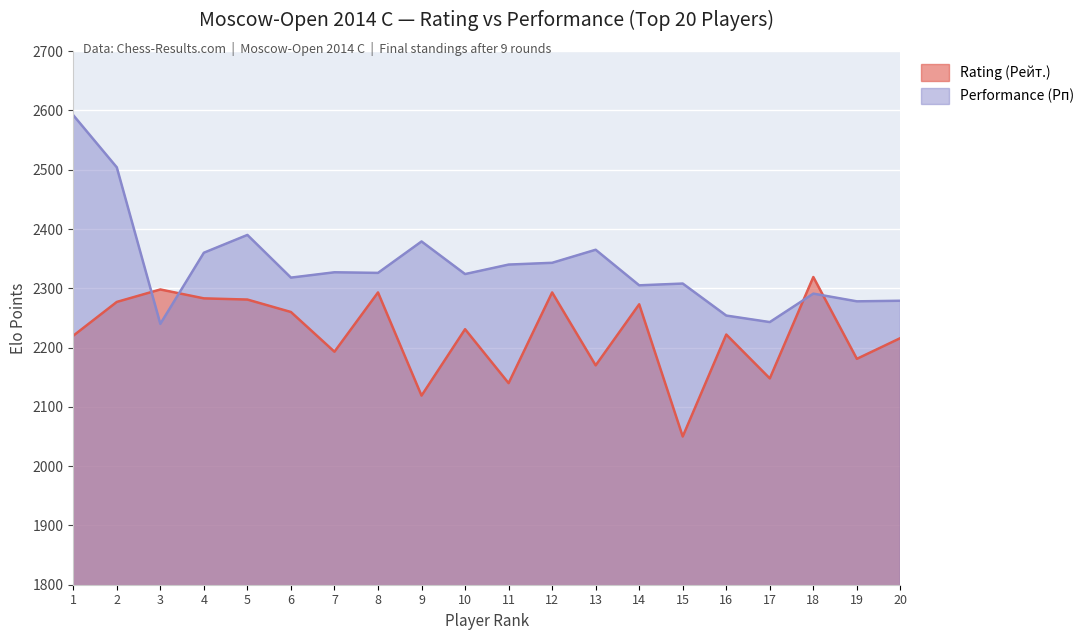

At which category does the chart reach its minimum across all series?

15